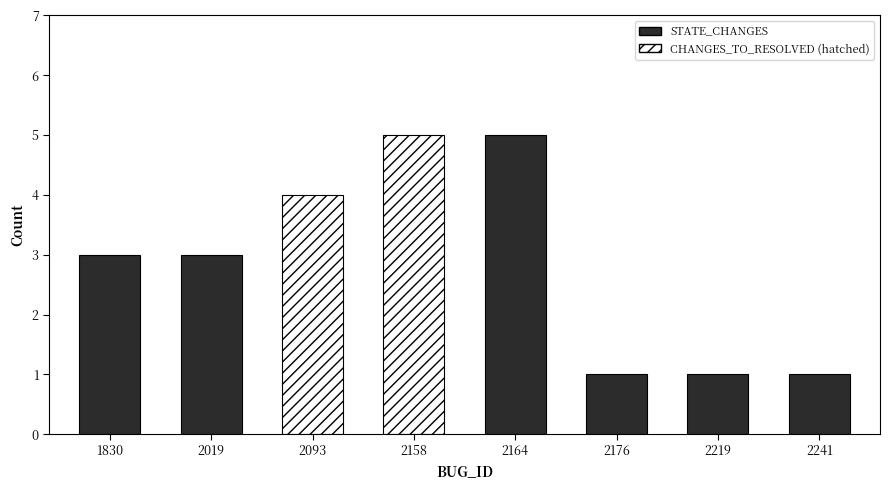

What is the value of the 2nd bar from the left?

3